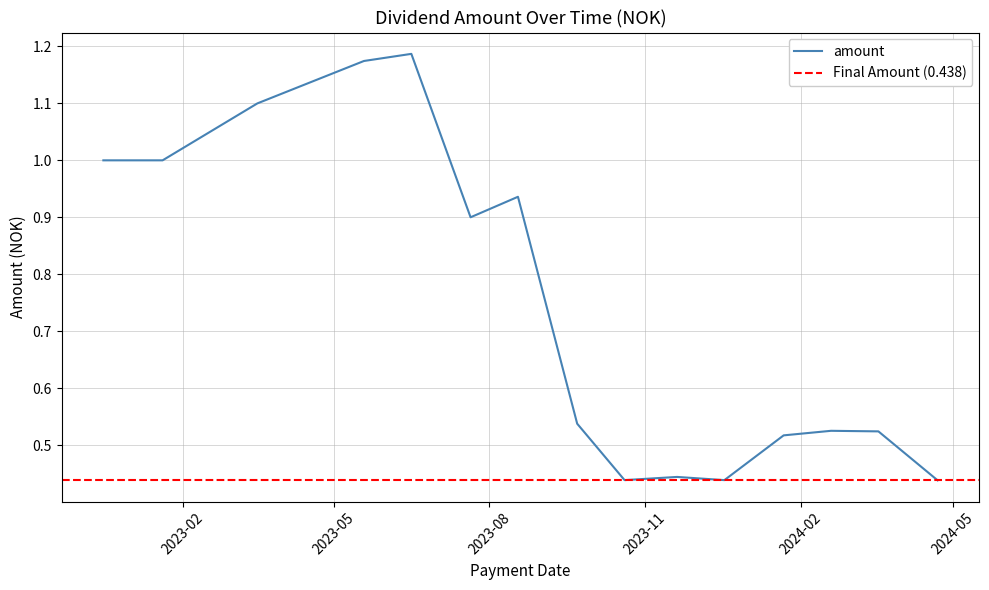

Does the chart display data point markers on the line(s)?

No